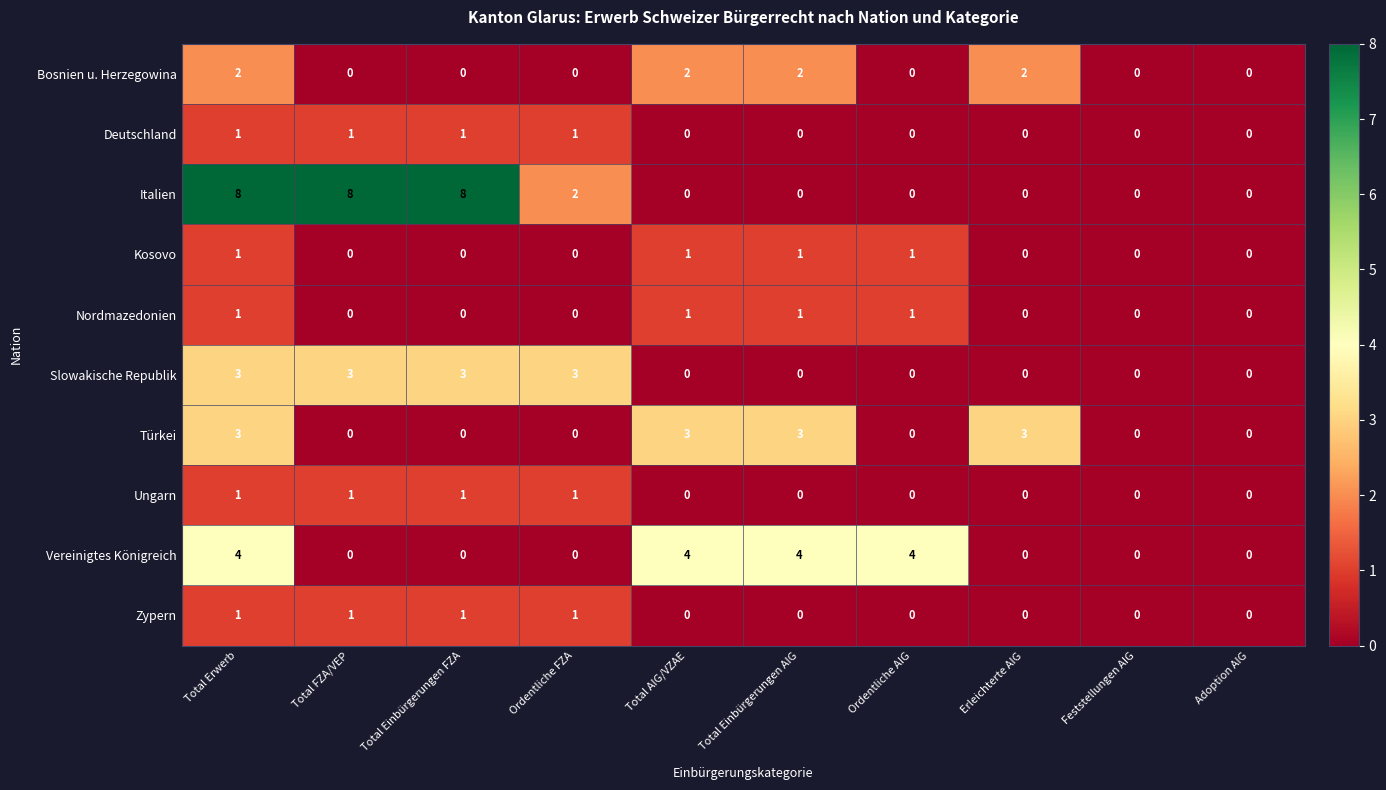

Is it true that Zypern equals 1 at Total FZA/VEP?

True